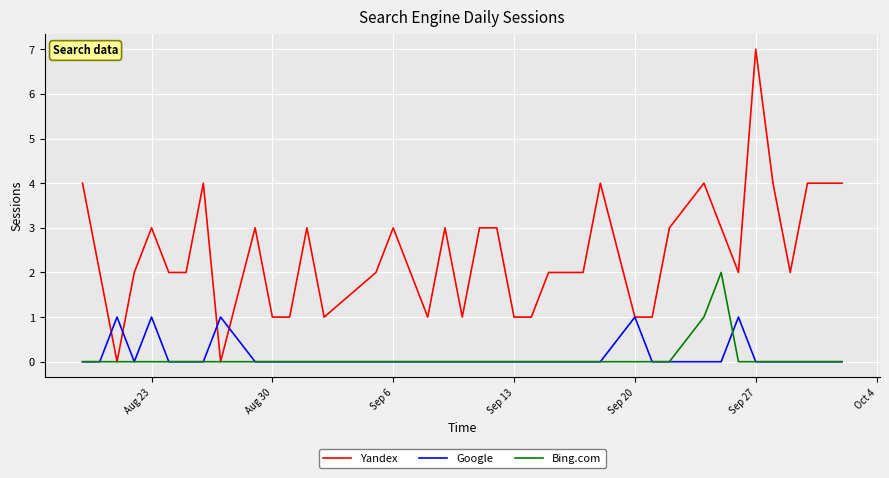

Does the chart display data point markers on the line(s)?

No